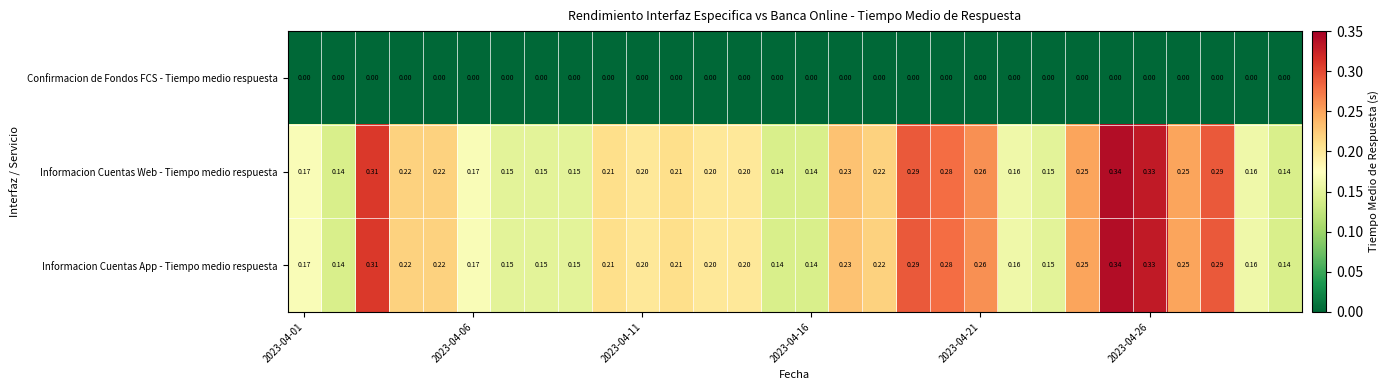

Reading right to left, what are all the values shown in this chart?

Confirmacion de Fondos FCS - Tiempo medio respuesta: 0.0	0.0	0.0	0.0	0.0	0.0	0.0	0.0	0.0	0.0	0.0	0.0	0.0	0.0	0.0	0.0	0.0	0.0	0.0	0.0	0.0	0.0	0.0	0.0	0.0	0.0	0.0	0.0	0.0	0.0
Informacion Cuentas Web - Tiempo medio respuesta: 0.1	0.2	0.3	0.2	0.3	0.3	0.2	0.1	0.2	0.3	0.3	0.3	0.2	0.2	0.1	0.1	0.2	0.2	0.2	0.2	0.2	0.1	0.1	0.1	0.2	0.2	0.2	0.3	0.1	0.2
Informacion Cuentas App - Tiempo medio respuesta: 0.1	0.2	0.3	0.2	0.3	0.3	0.2	0.1	0.2	0.3	0.3	0.3	0.2	0.2	0.1	0.1	0.2	0.2	0.2	0.2	0.2	0.1	0.1	0.1	0.2	0.2	0.2	0.3	0.1	0.2